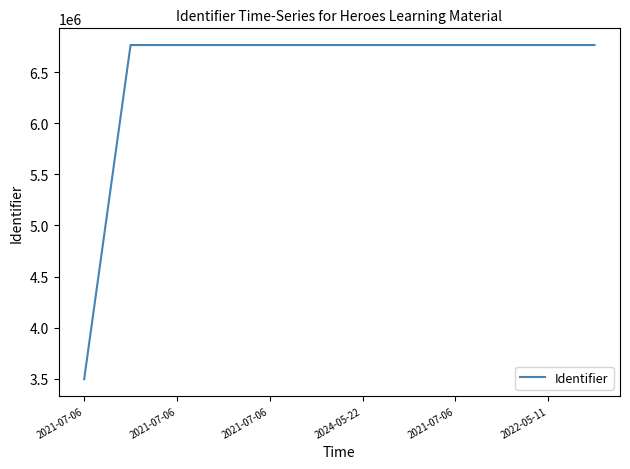

What is the difference between the maximum and minimum values?

3270643